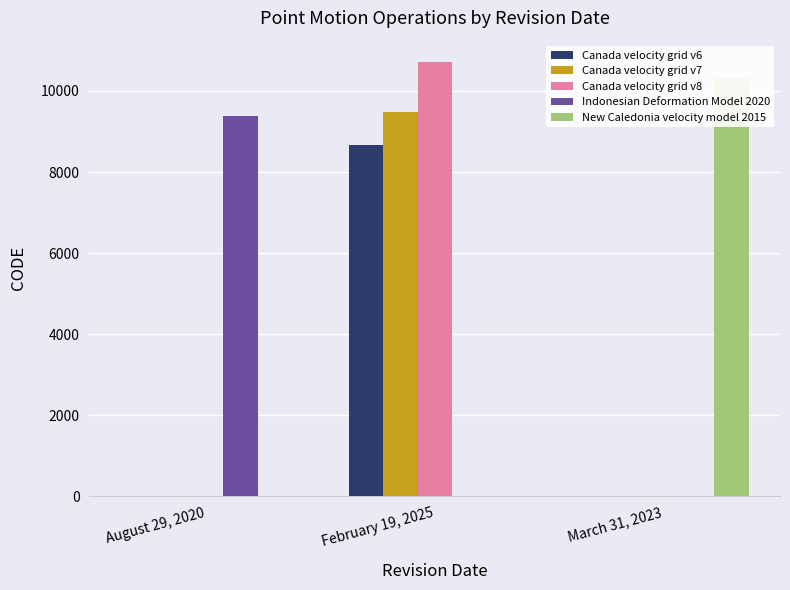

Are the bars grouped side by side (vs. stacked)?

Yes